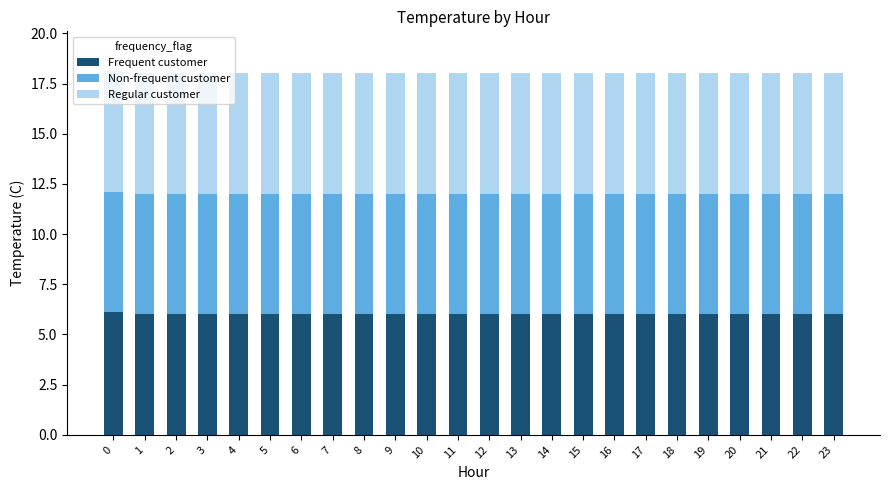

What is the total value across all series at 23?

18.0